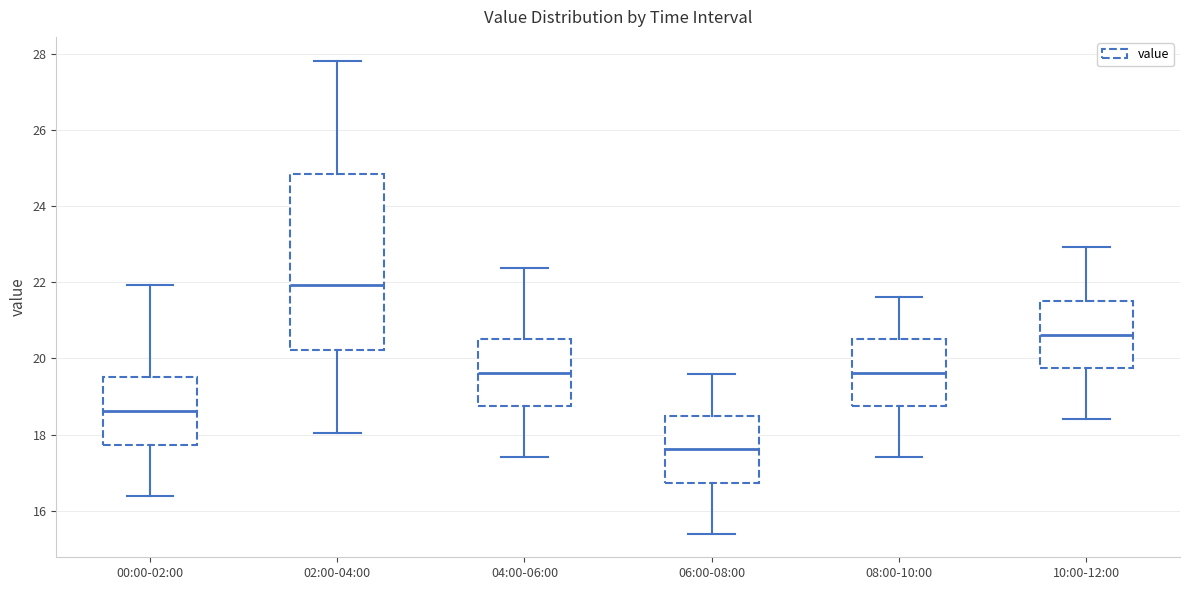

Which box is the tallest, from its lower edge to its upper edge?

02:00-04:00